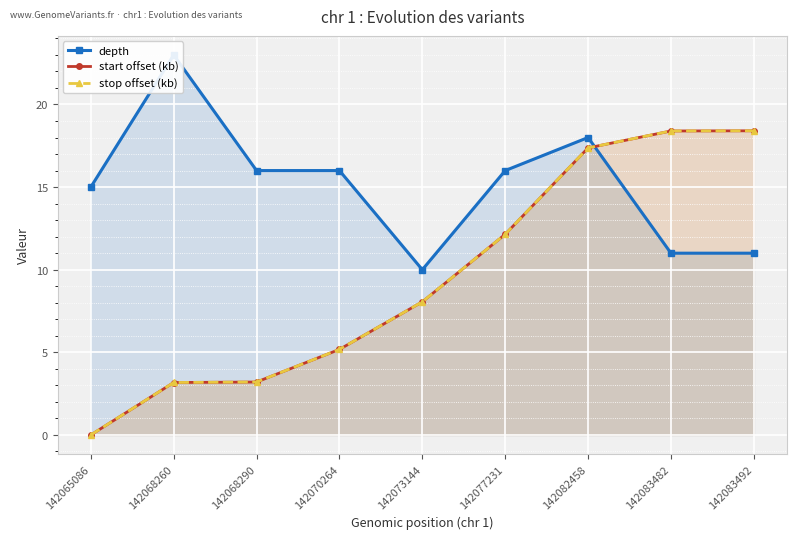

List the labels in order of stop offset (kb) value, largest first.

142083492, 142083482, 142082458, 142077231, 142073144, 142070264, 142068290, 142068260, 142065086